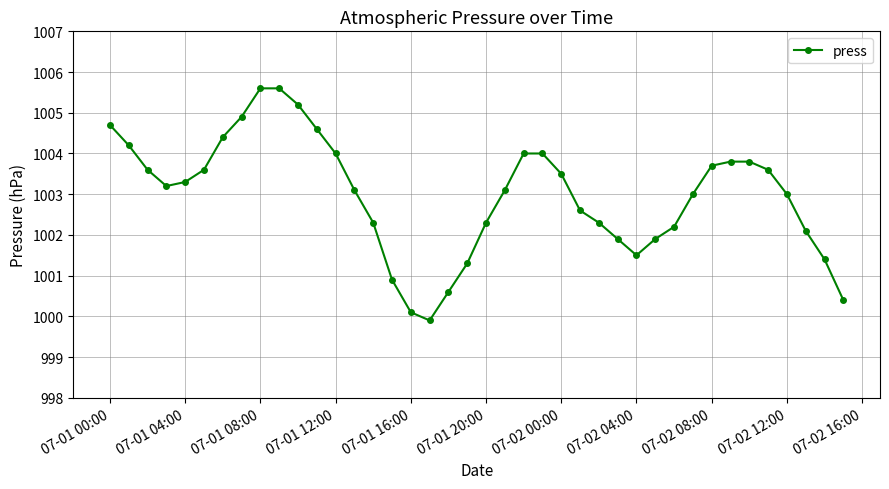

What is the difference between the maximum and minimum values?

5.7